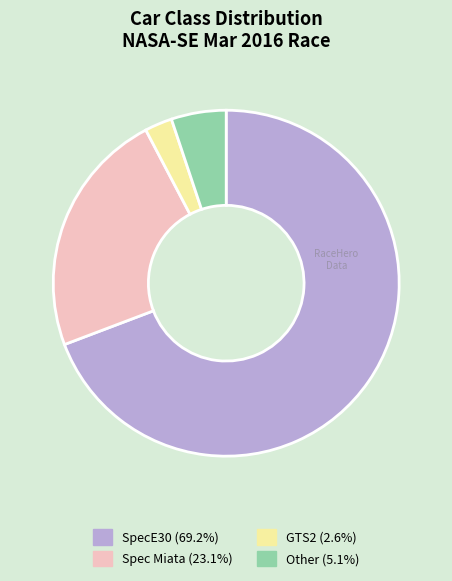

Rank the categories by value from lowest to highest.

GTS2, Other, Spec Miata, SpecE30